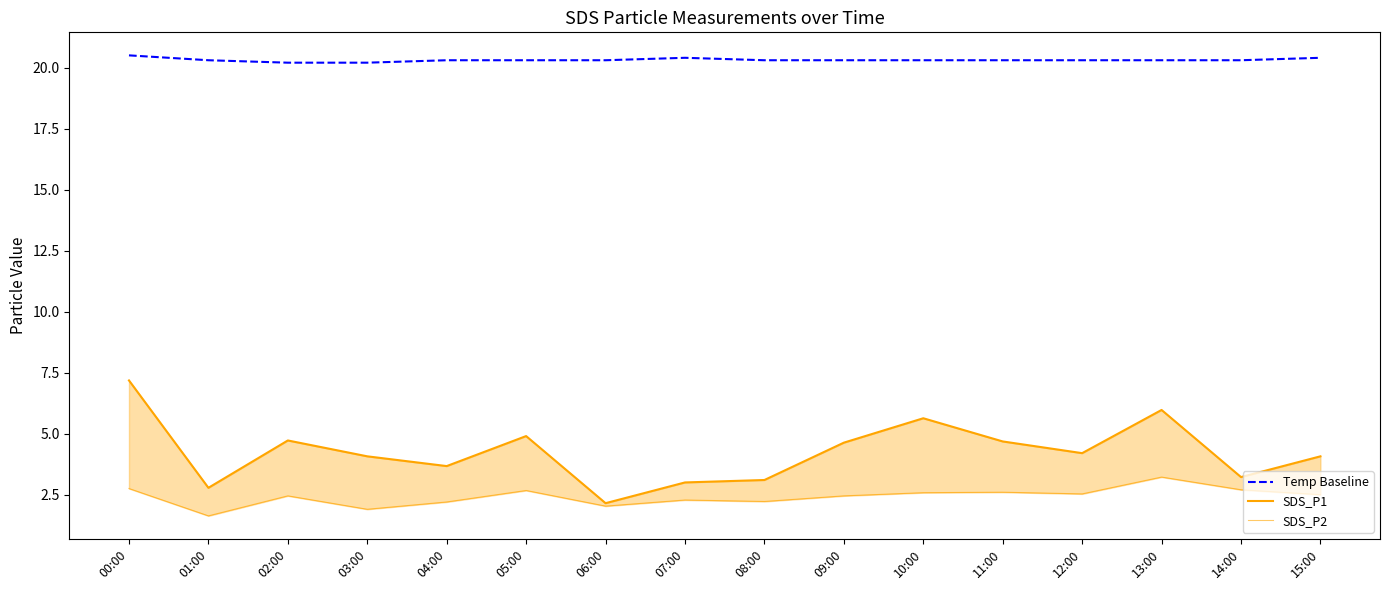

List the series in order of their peak value, highest first.

Temp Baseline, SDS_P1, SDS_P2